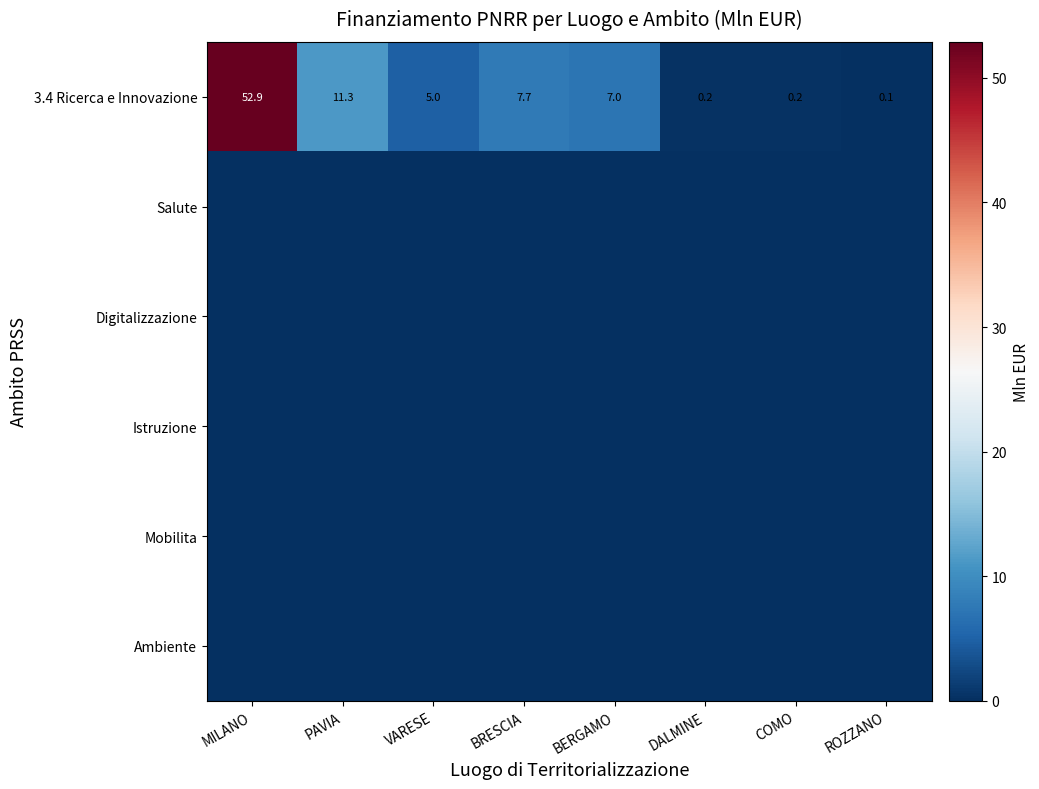

At which label does 3.4 Ricerca e Innovazione reach its minimum?

ROZZANO